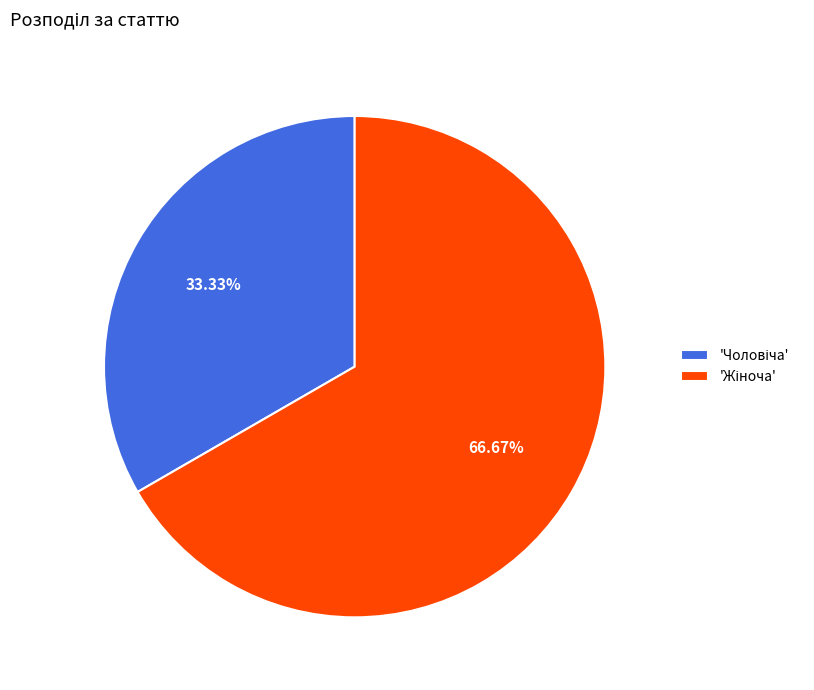

Is there any slice that represents more than half of the pie?

Yes